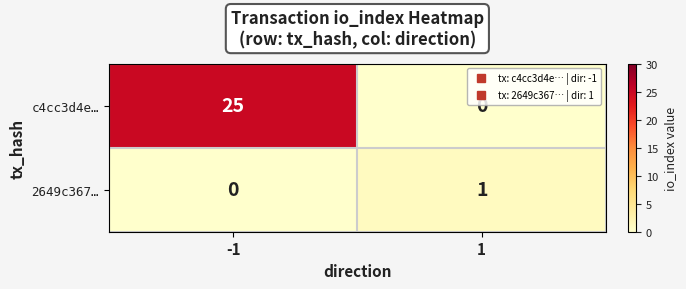

What is the difference between the c4cc3d4e… values at 1 and -1?

25